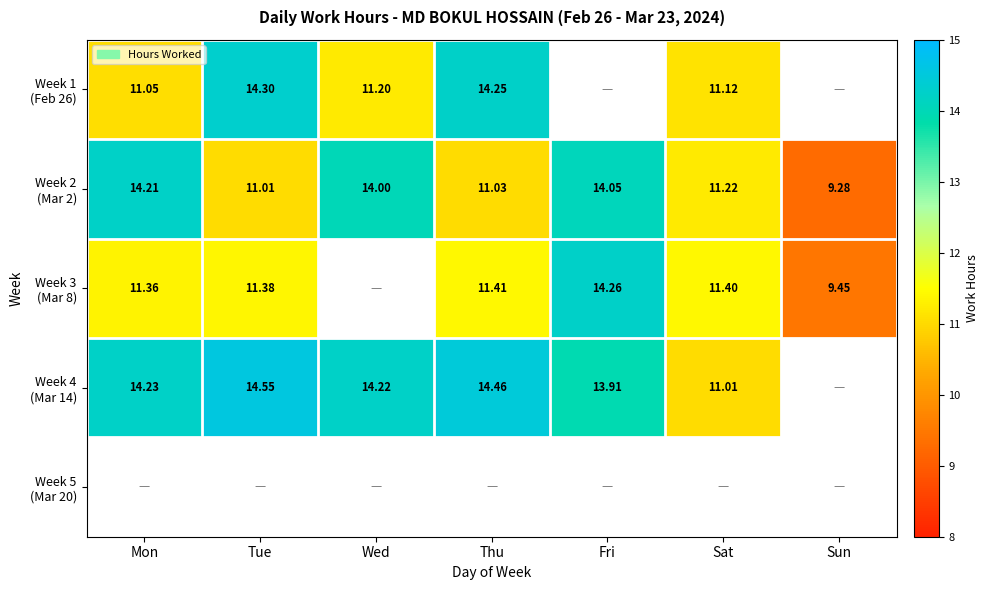

Which label corresponds to the largest value in the chart?

Tue